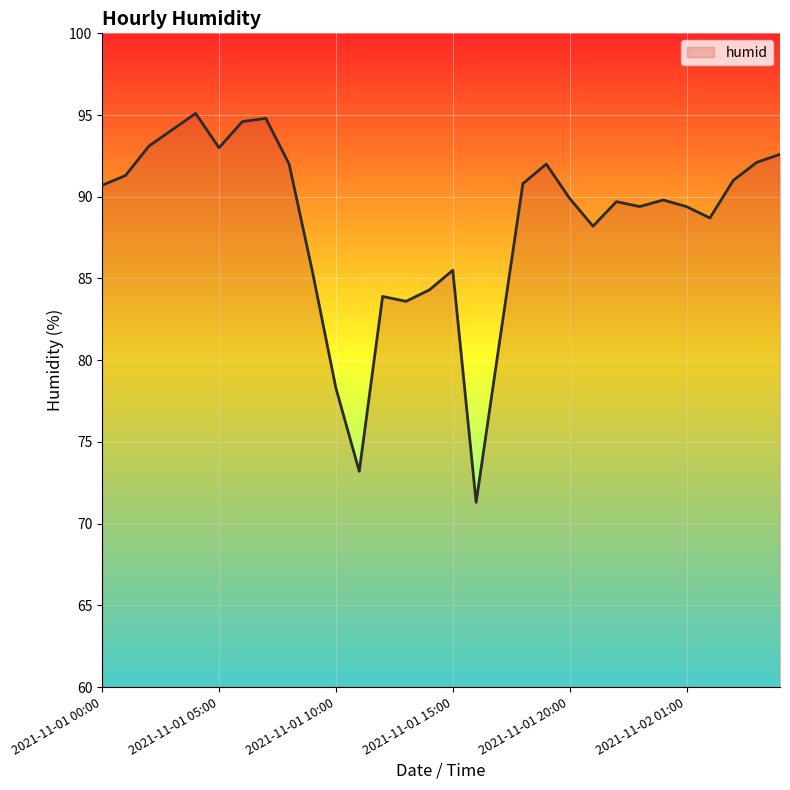

What is the minimum value shown in the chart?

71.3